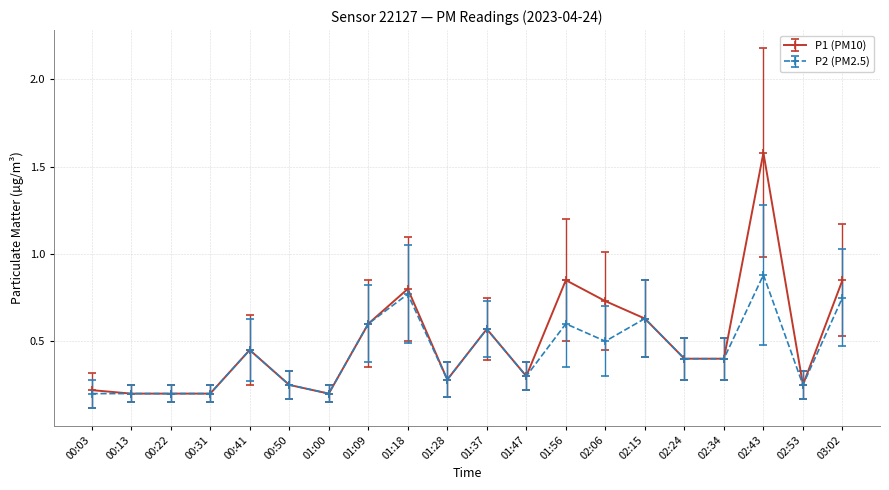

Which category has the highest value in the P1 (PM10) series?

02:43